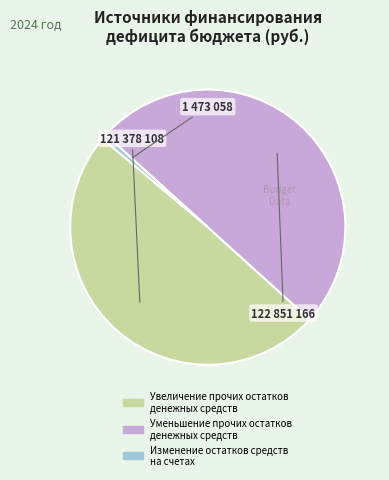

What is the ratio of the value at Уменьшение прочих остатков денежных средств to the value at Увеличение прочих остатков денежных средств?

1.0